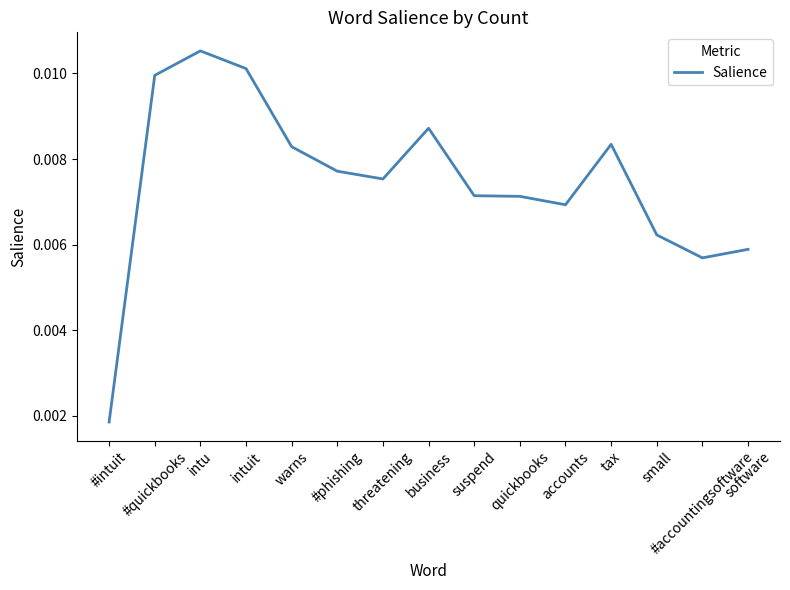

At which label is the value closest to 0?

#intuit